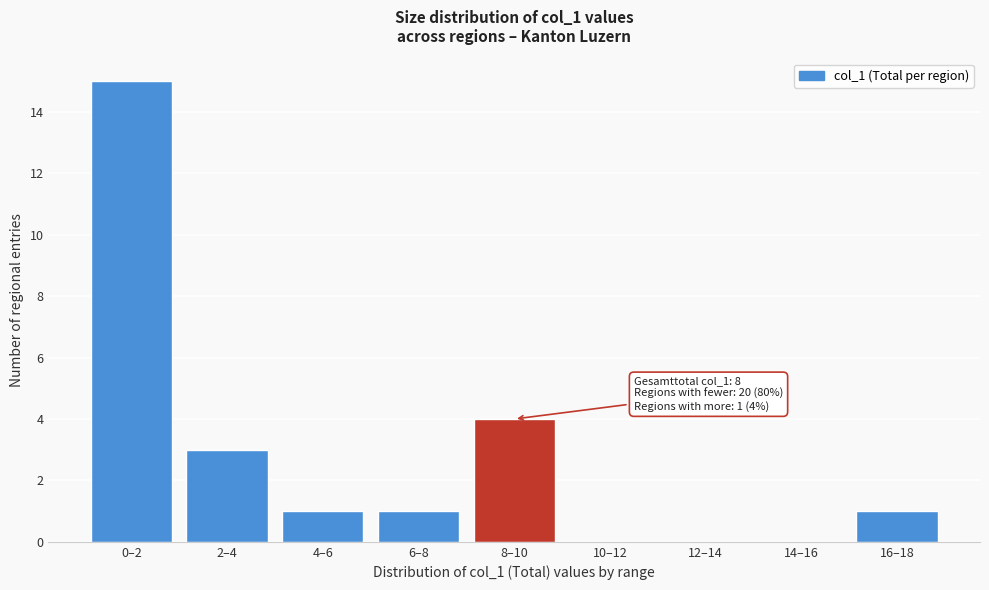

Reading right to left, list all the values displayed in this chart.

16–18=1	14–16=0	12–14=0	10–12=0	8–10=4	6–8=1	4–6=1	2–4=3	0–2=15